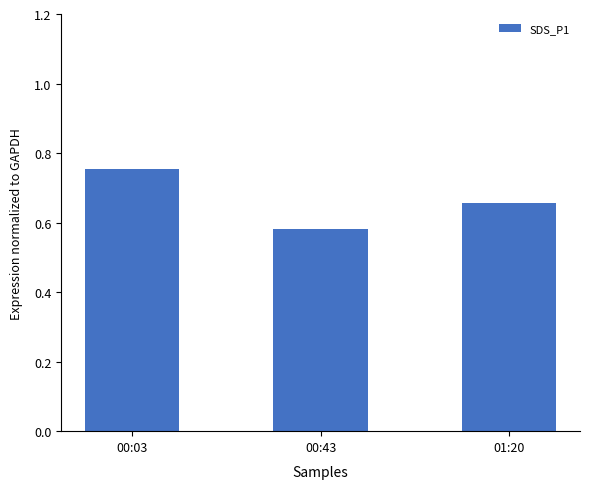

What is the sum of the values at 00:03 and 00:43?

1.3